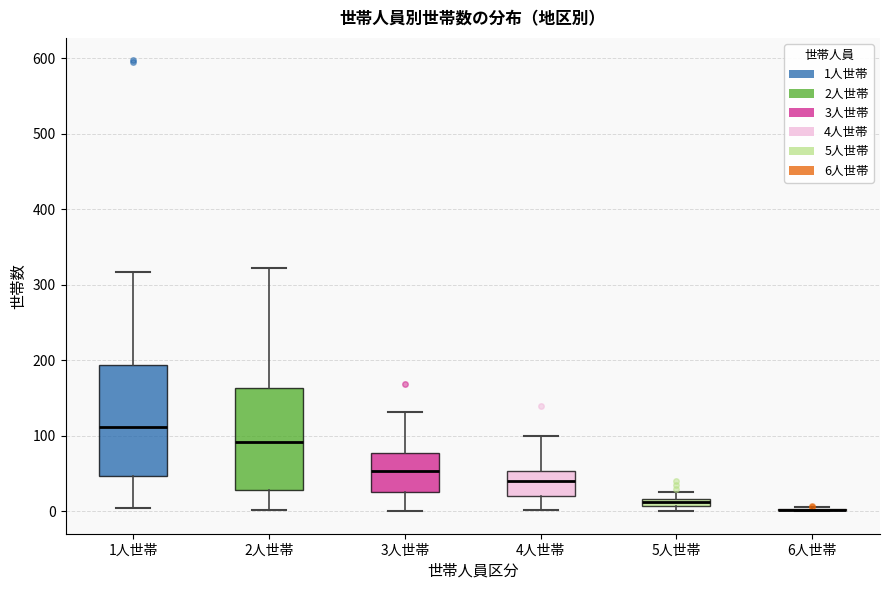

Where does the upper whisker of the box for 2人世帯 end on the y-axis? The values are not printed on the chart, so give them approximately, as read against the axis.

320